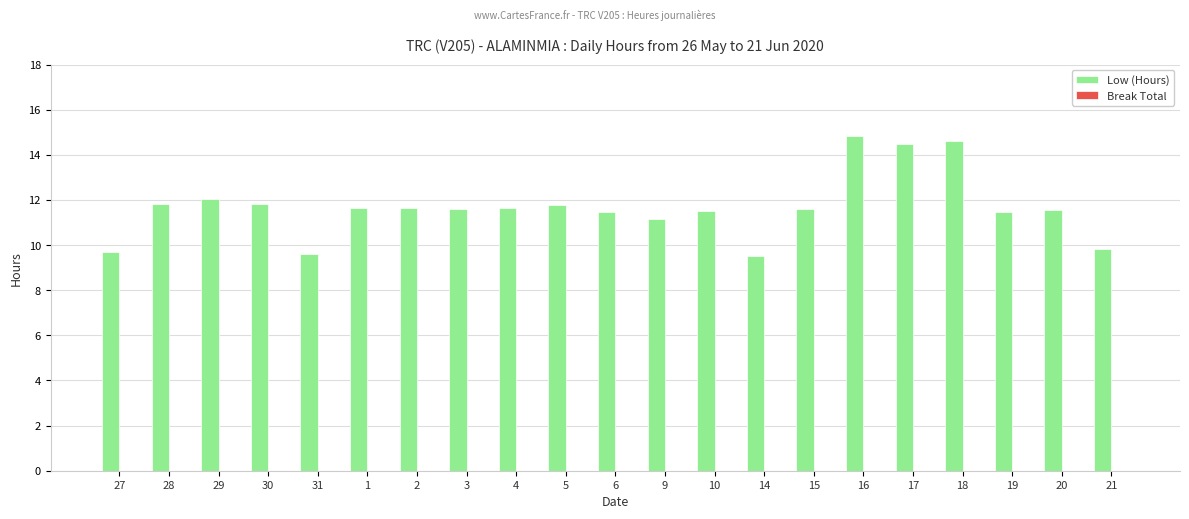

What is the label of the 15th bar from the left?

15